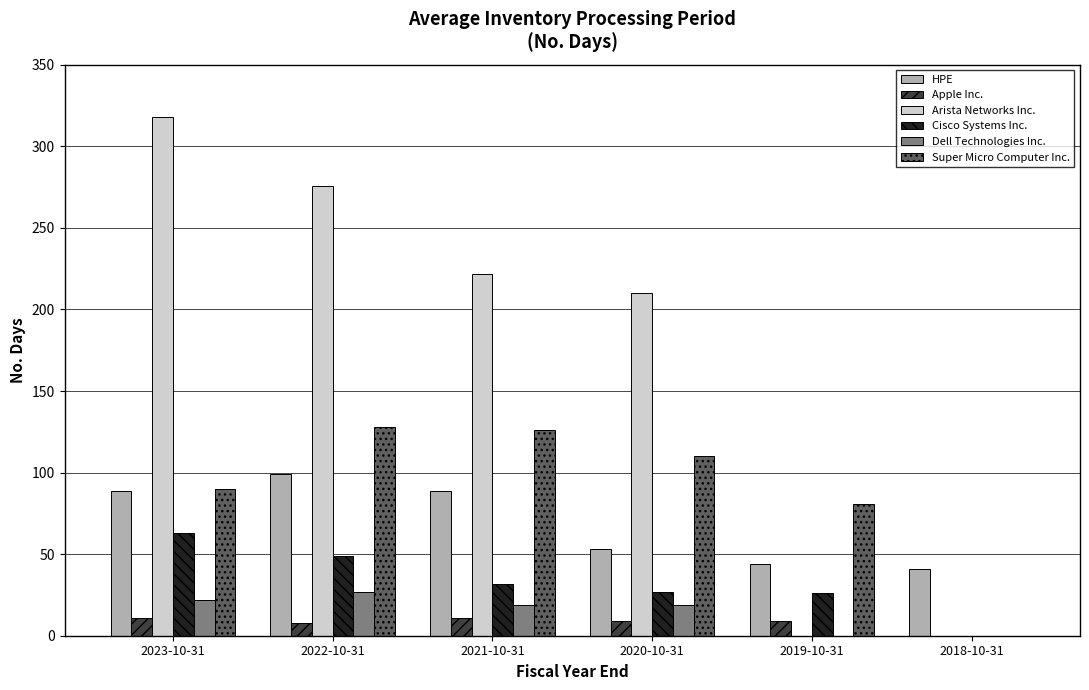

At which label does Dell Technologies Inc. first exceed 19?

2023-10-31